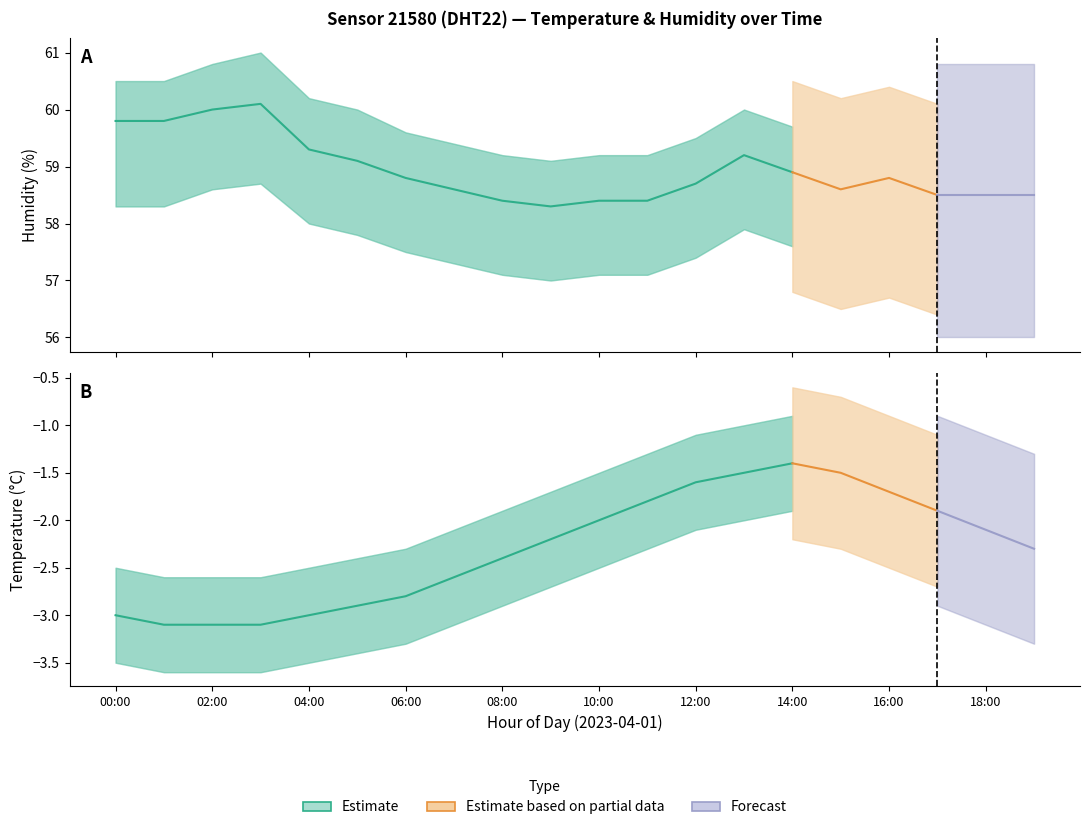

True or false: temperature_lower and humidity cross at least once.

False